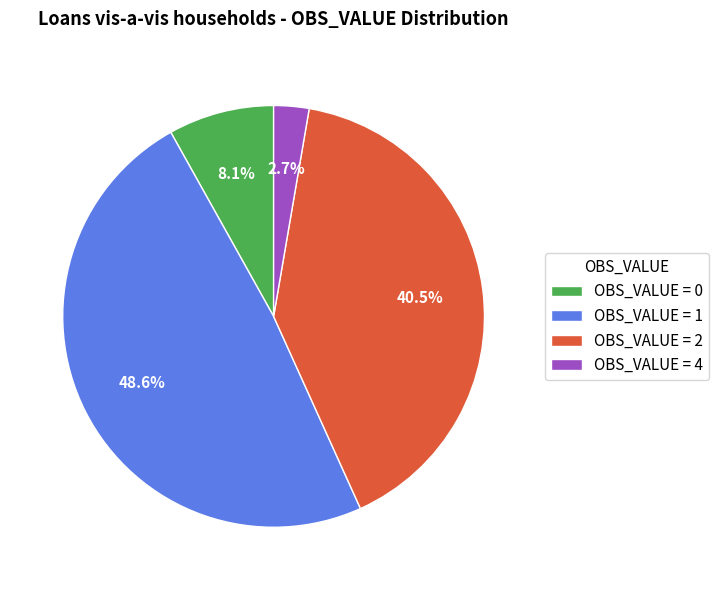

Which category has the smallest portion of the pie?

OBS_VALUE = 4